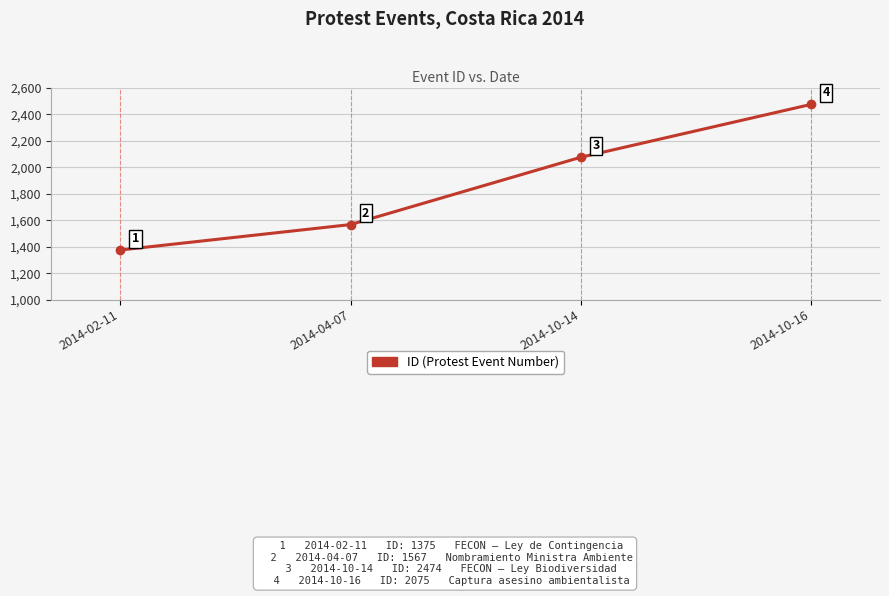

Reading right to left, extract all data points from this chart.

2474	2075	1567	1375